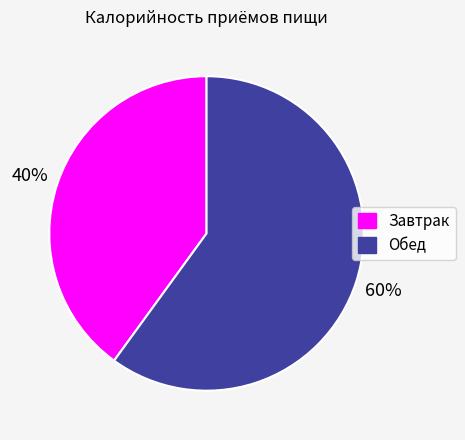

Do Обед and Завтрак together represent more than half of the pie?

Yes